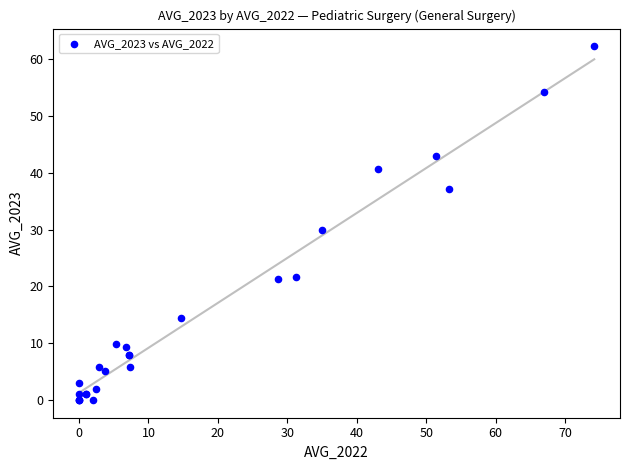

What Y value in the scatter plot is closest to 31?

29.9